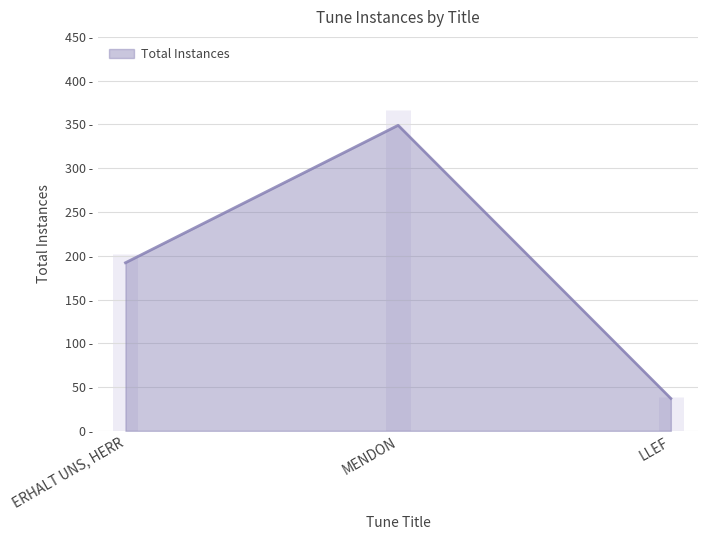

What is the label of the 3rd point from the left?

LLEF